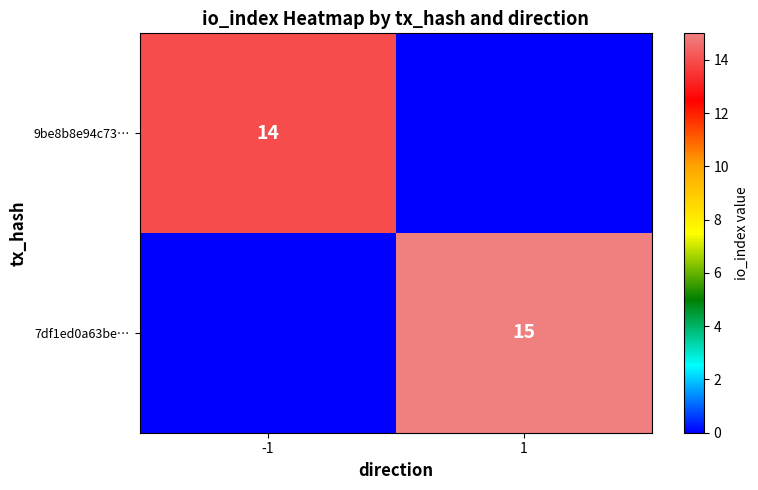

At which category does the chart reach its peak across all series?

1